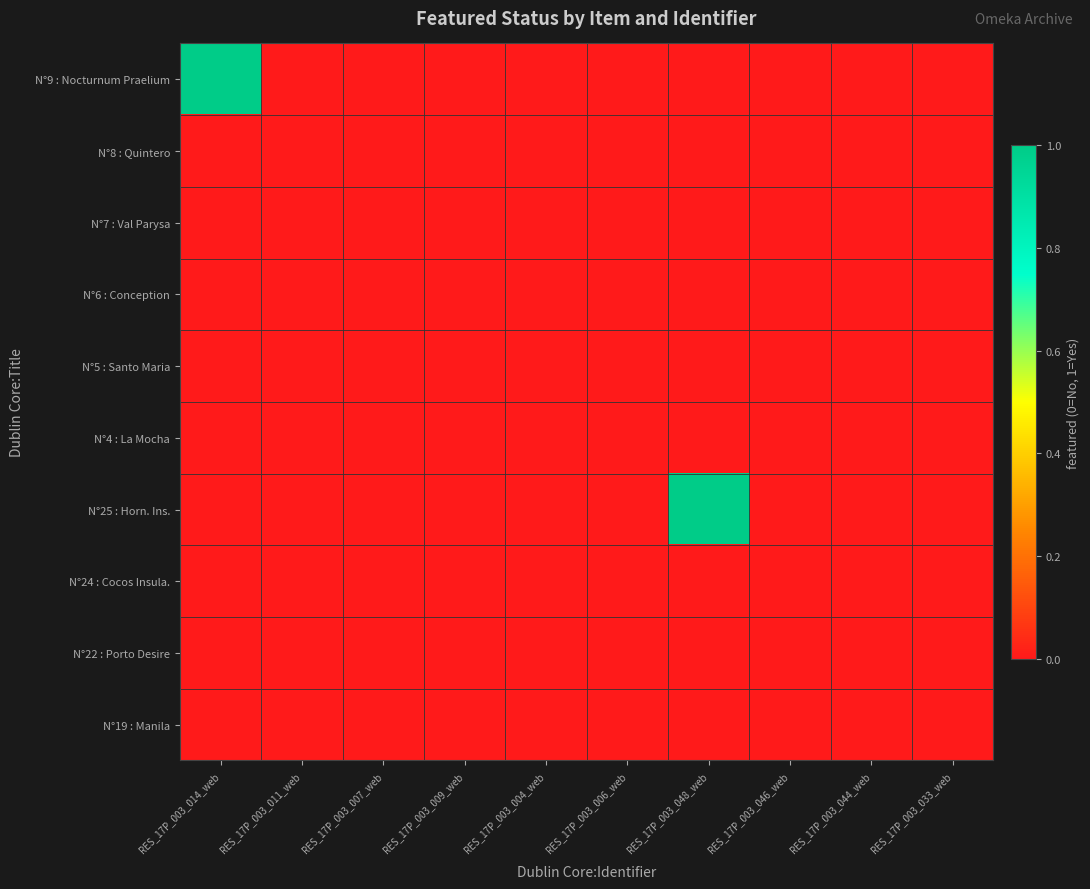

Between RES_17P_003_004_web and RES_17P_003_009_web, which is larger?

RES_17P_003_004_web